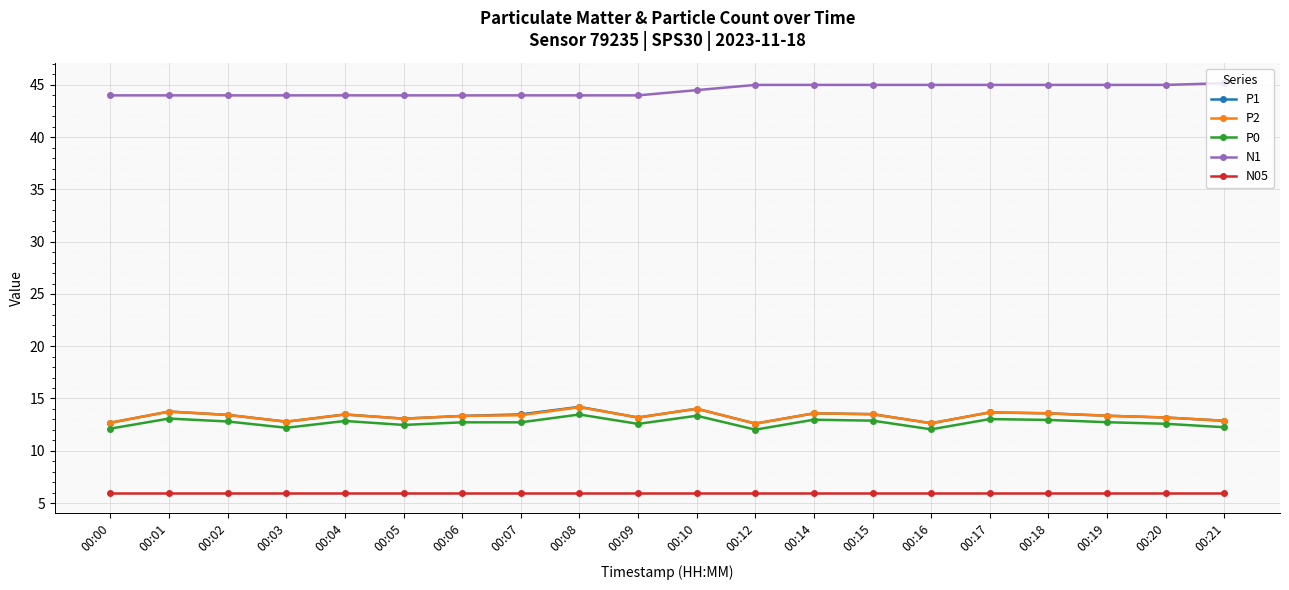

What is the difference between the highest and lowest values at 00:08?

38.0